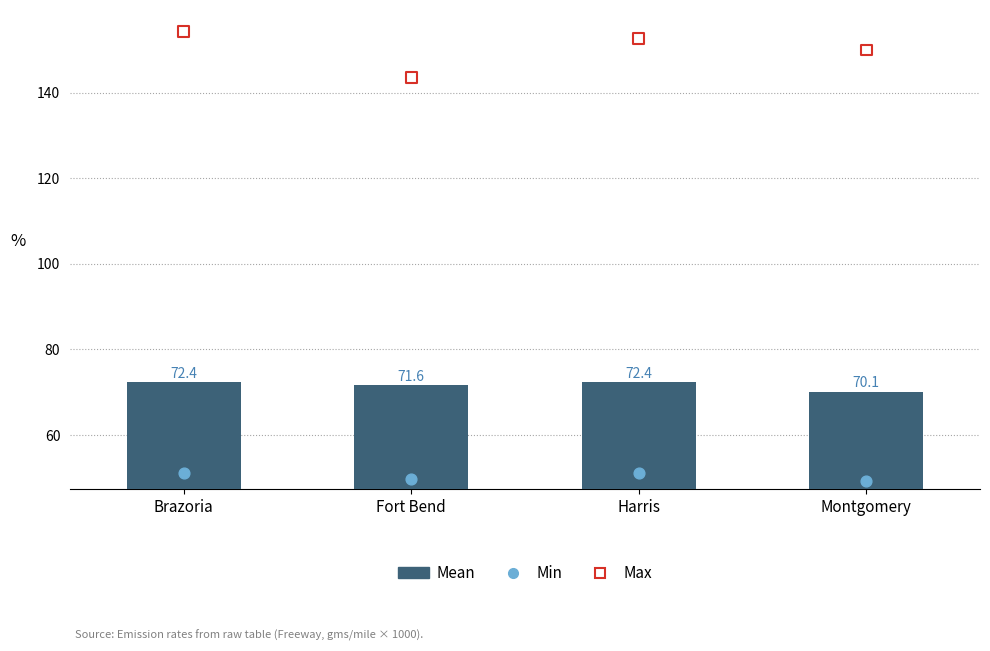

What is the total value across all series at Montgomery?

269.5